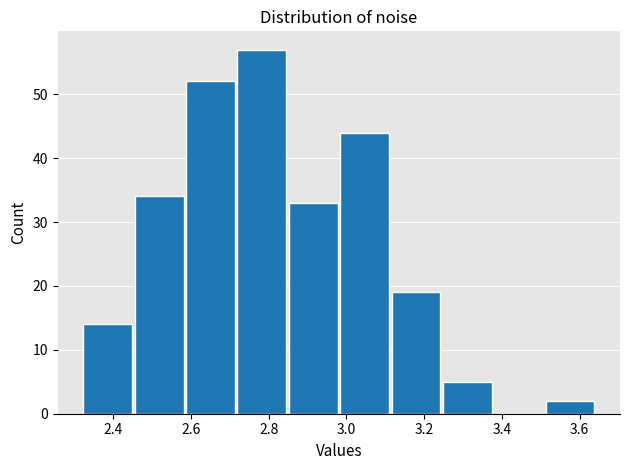

Reading left to right, transcribe this chart: for each bar, give the range it covers on the x-axis and its height. Neither the bar edges nor the heights are printed on the chart, so give them approximately, as read against the axes.

2.32 to 2.46: 14
2.46 to 2.58: 34
2.58 to 2.72: 52
2.72 to 2.84: 57
2.84 to 2.98: 33
2.98 to 3.12: 44
3.12 to 3.24: 19
3.24 to 3.38: 5
3.38 to 3.50: 0
3.50 to 3.64: 2